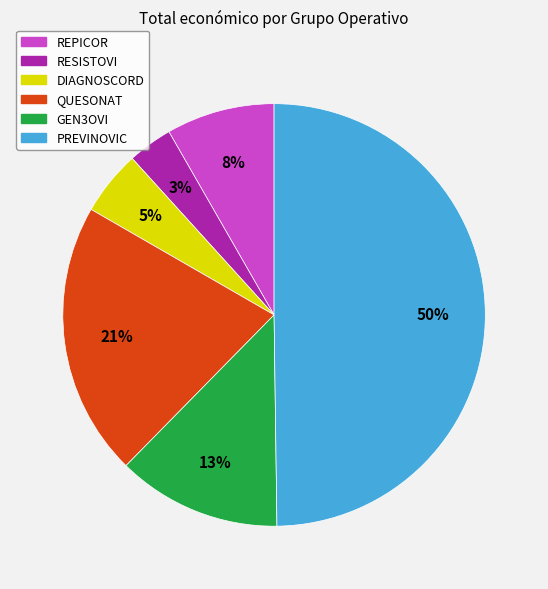

Which slice is the largest?

PREVINOVIC